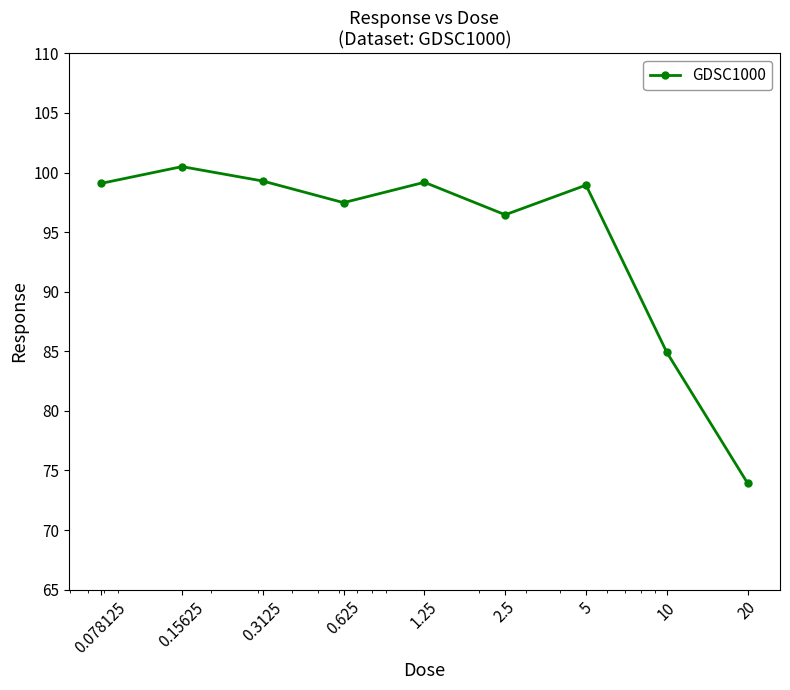

What is the greatest value displayed?

100.5